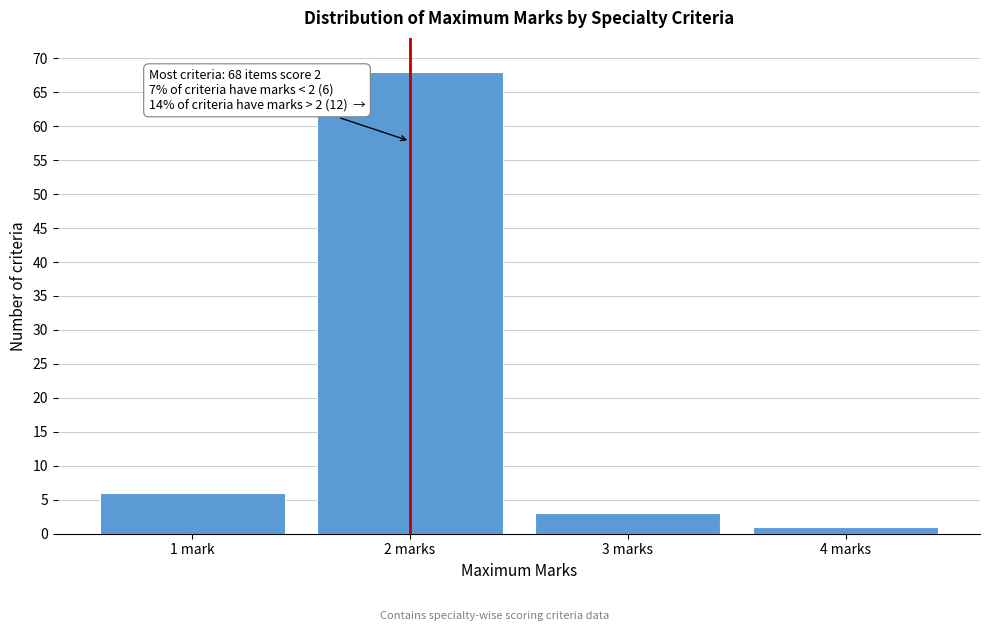

Reading left to right, transcribe all the data shown in this chart.

6	68	3	1